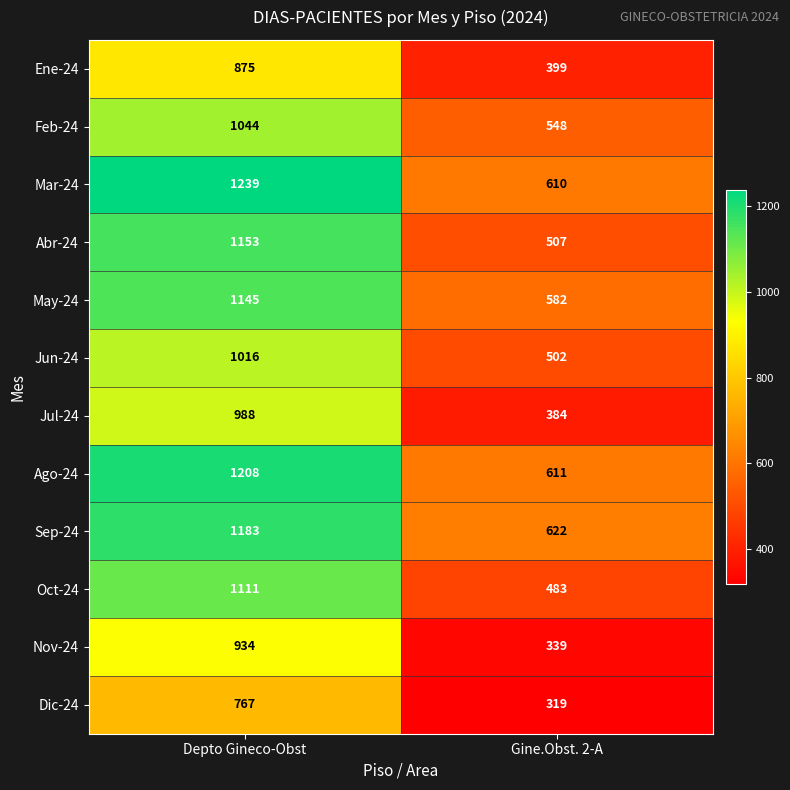

Between Depto Gineco-Obst and Gine.Obst. 2-A, which series saw the biggest shift?

Abr-24